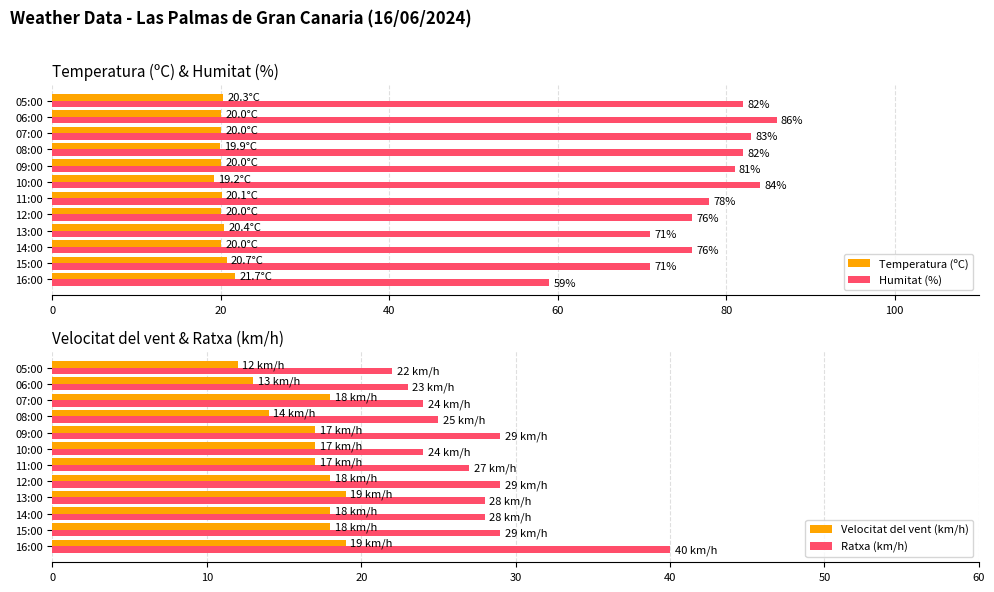

At how many categories does at least one series exceed 13?

12